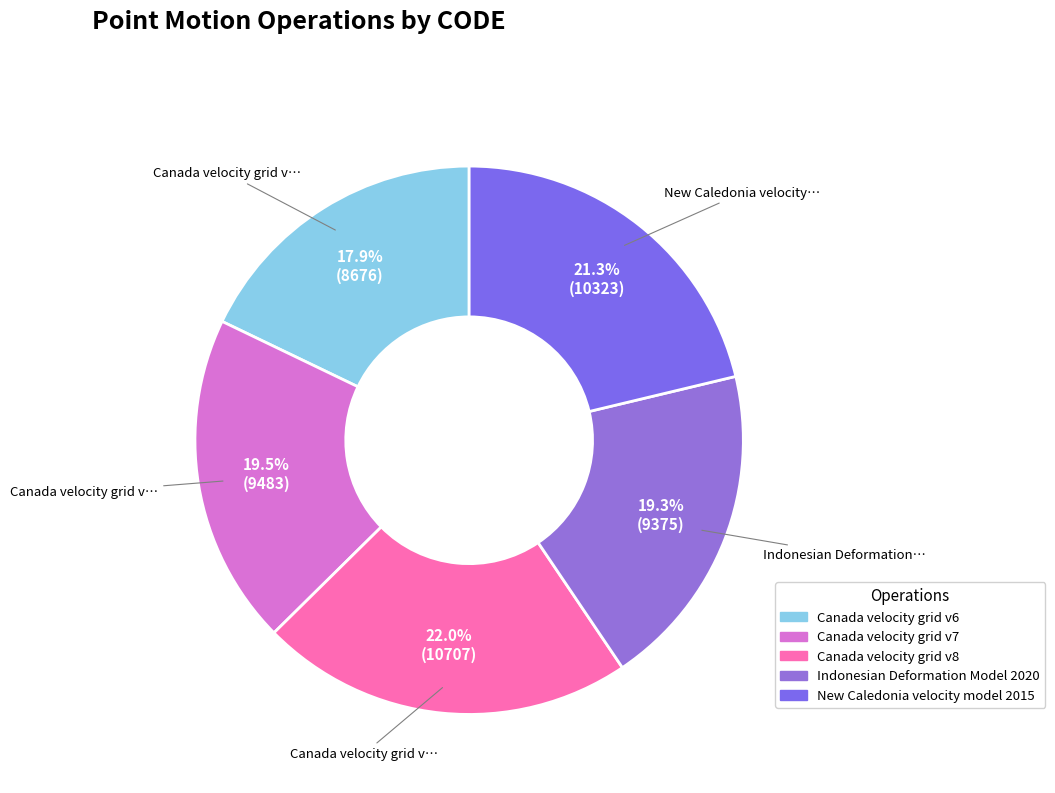

Count the number of slices in the pie.

5